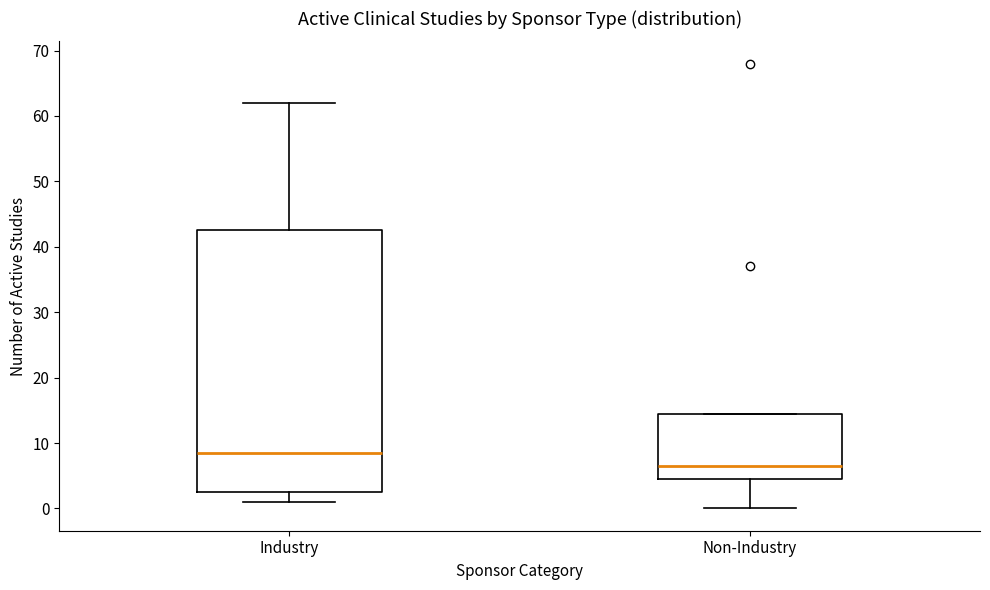

Reading left to right, read every box against the y-axis: the position of its median line, the range the box covers, and the ends of its whiskers. The values are not printed on the chart, so give them approximately, as read against the axis.

Industry: median 9, box 3 to 43, whiskers 1 to 62
Non-Industry: median 7, box 5 to 15, whiskers 0 to 15